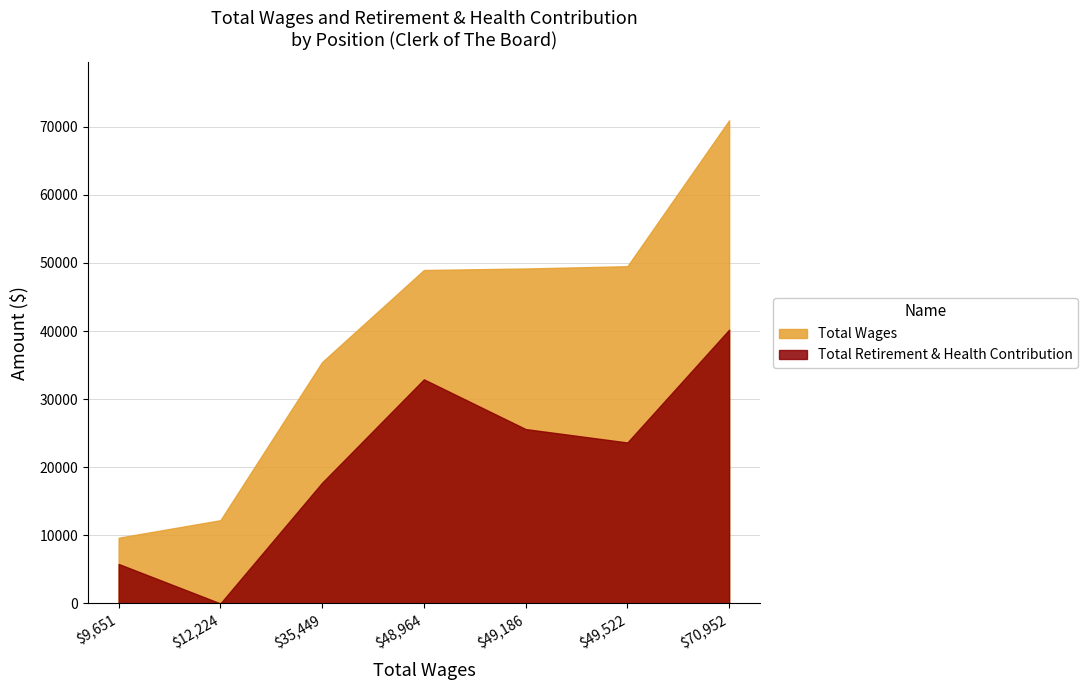

Where is the first local minimum for Total Retirement & Health Contribution?

$12,224